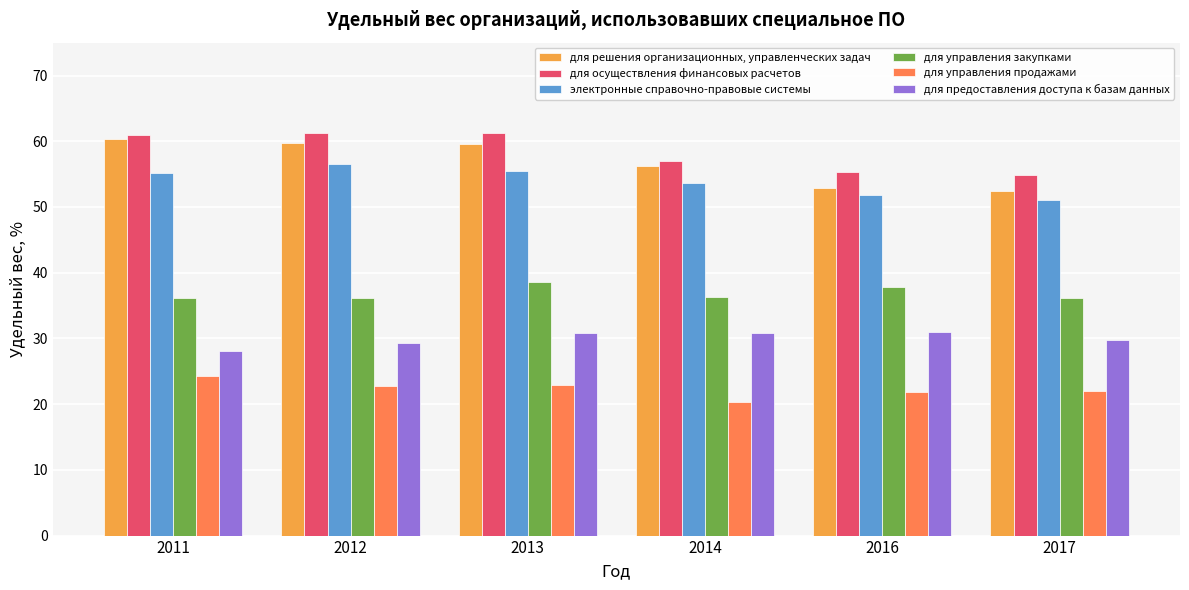

What is the spread (max minus min) of values at 2016?

33.5